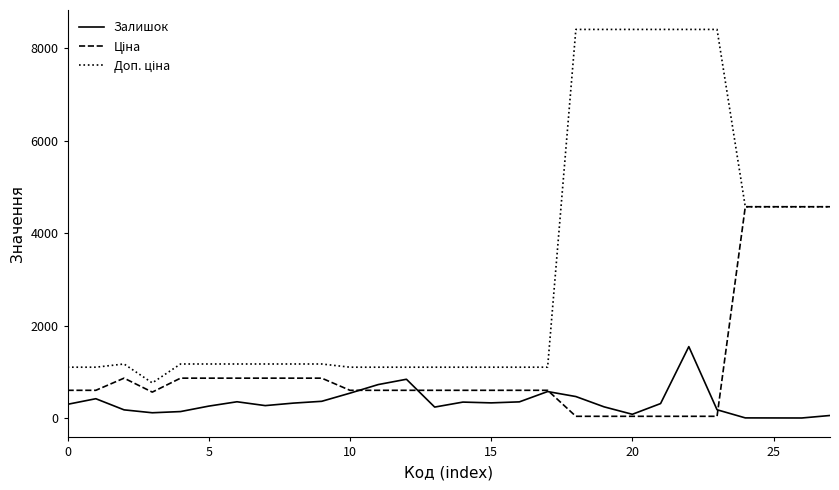

What is the greatest value displayed?

8408.0